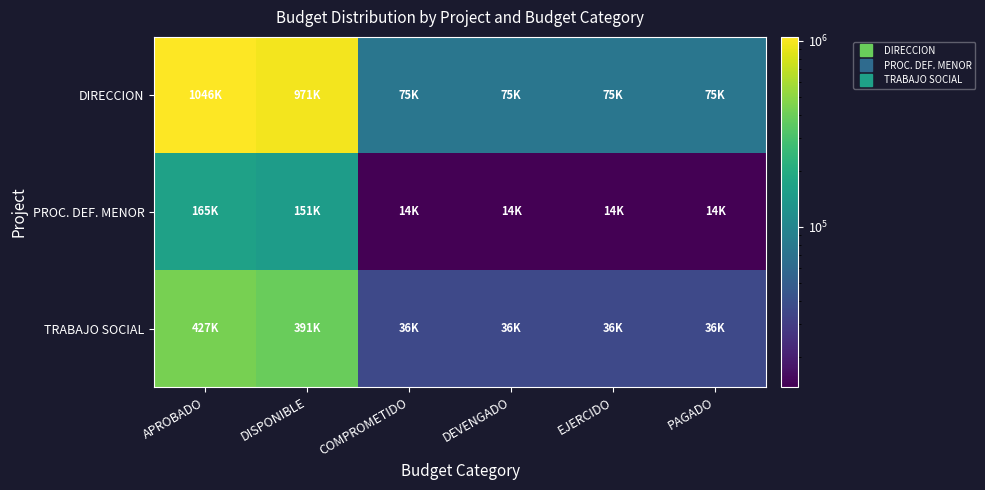

Which series has the widest spread of values?

DIRECCION